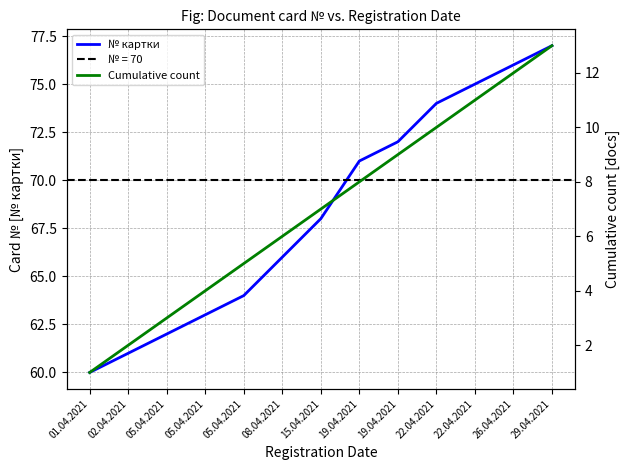

True or false: № картки has a value of 68 at 15.04.2021.

True